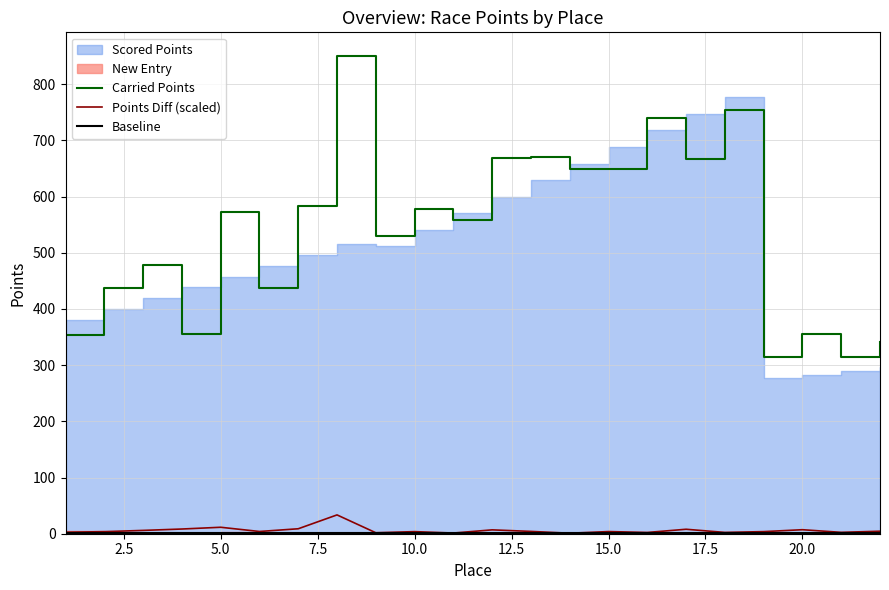

In Points Diff (scaled), how many points are higher than both neighbors (excluding endpoints)?

7